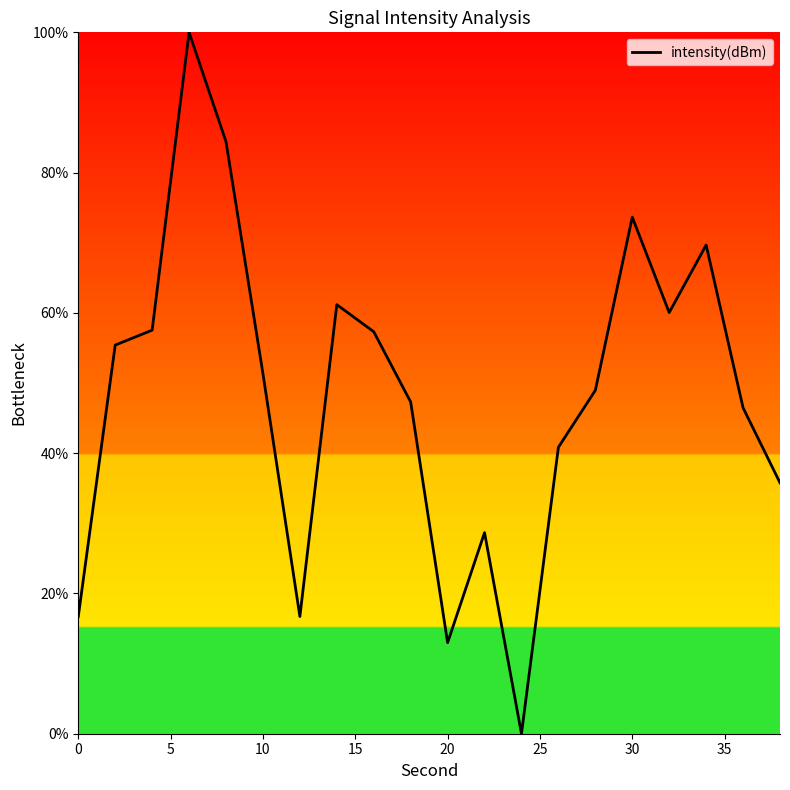

What is the difference between the maximum and minimum values?

100.0